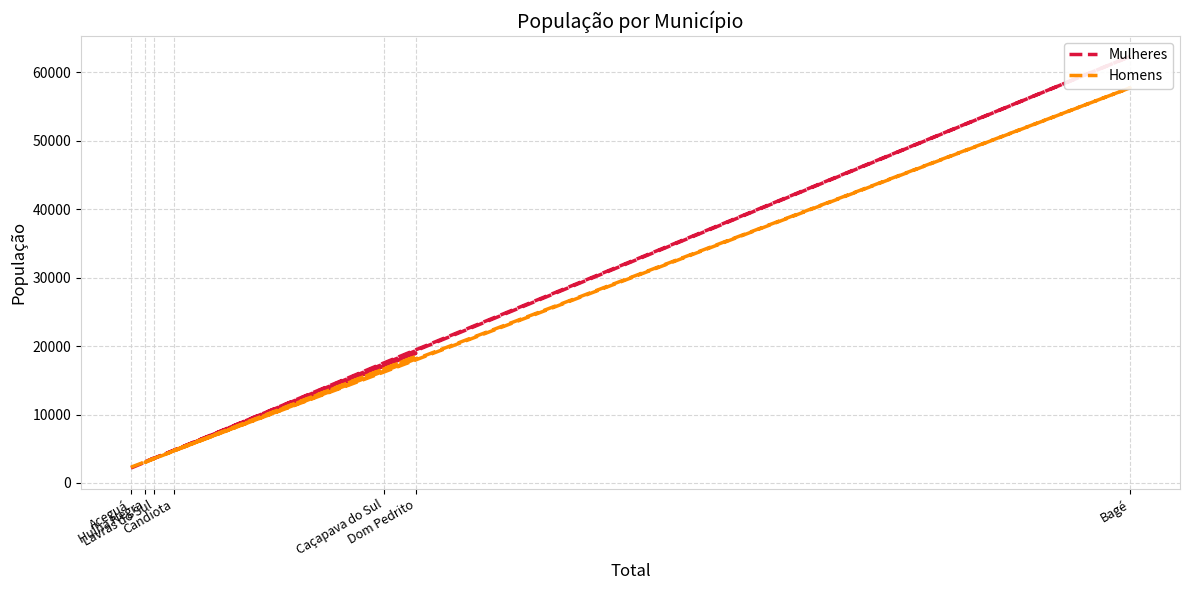

True or false: Homens has more than 2 interior local peaks.

False